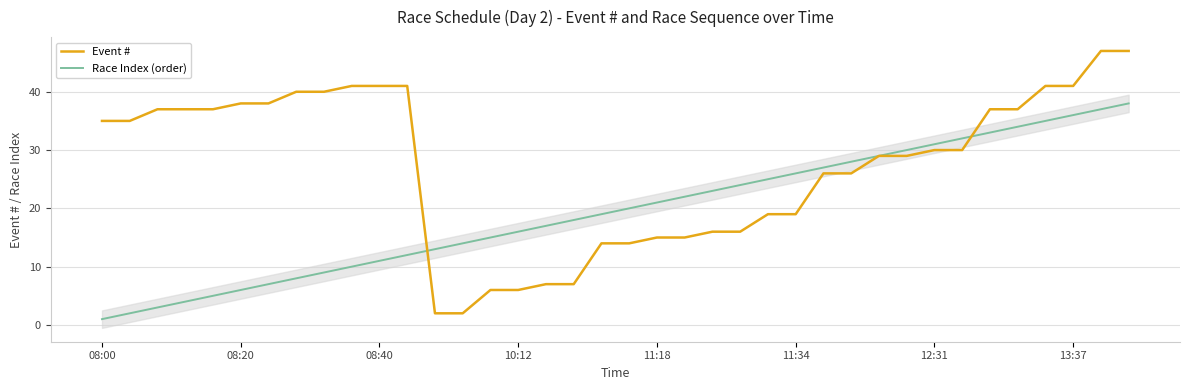

How many values in the Event # series are below 30?

18